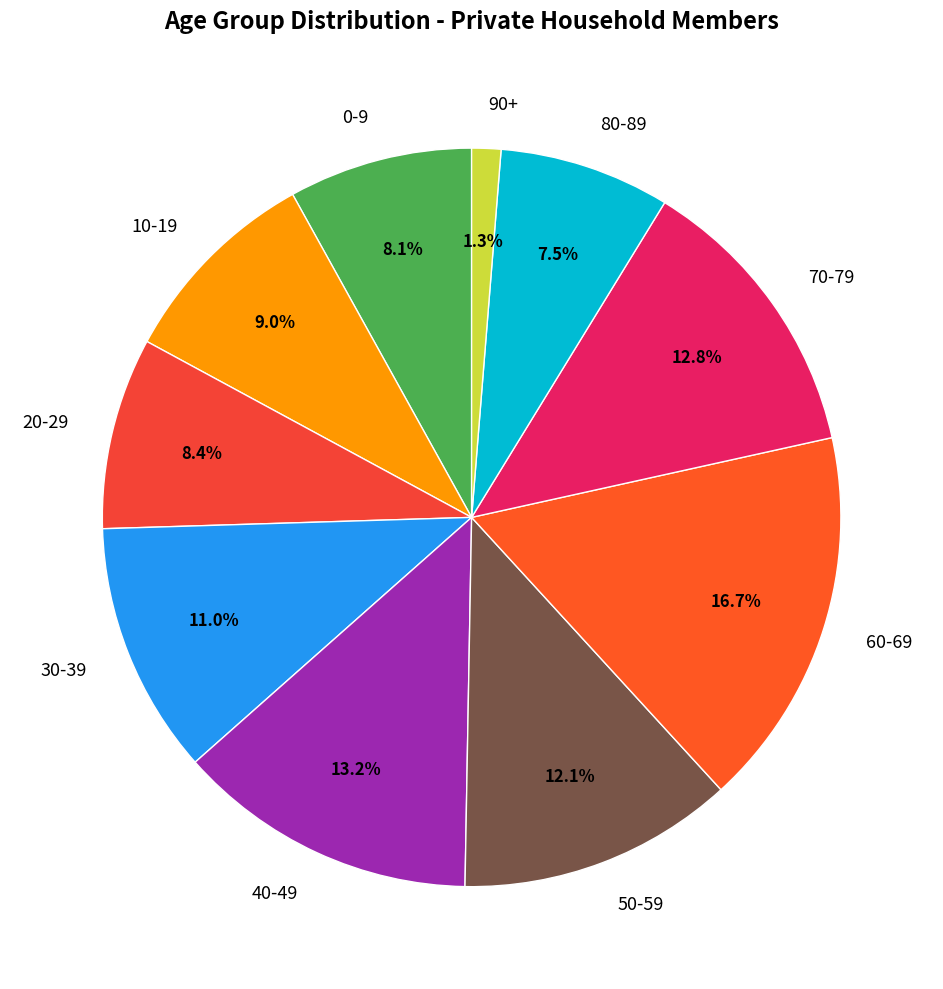

How many segments does this pie chart have?

10